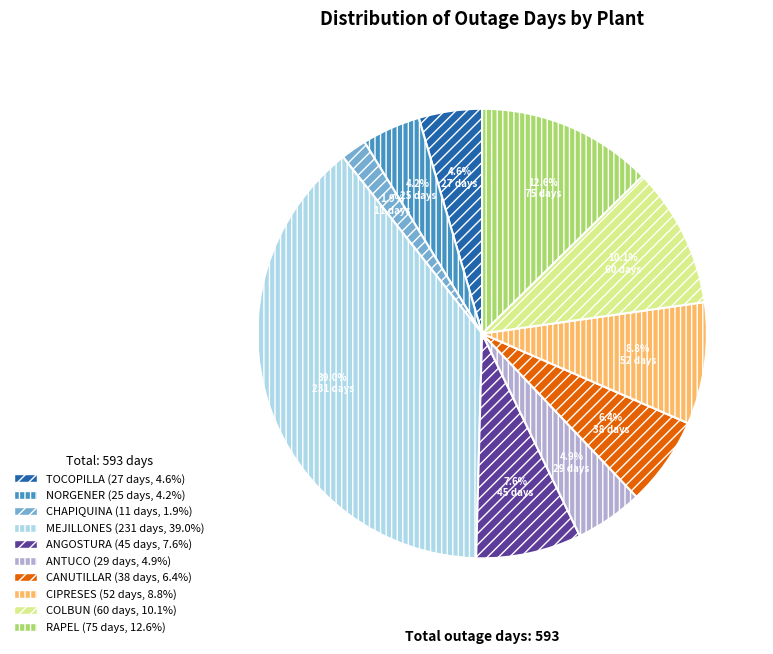

Is CANUTILLAR the majority of the pie?

No